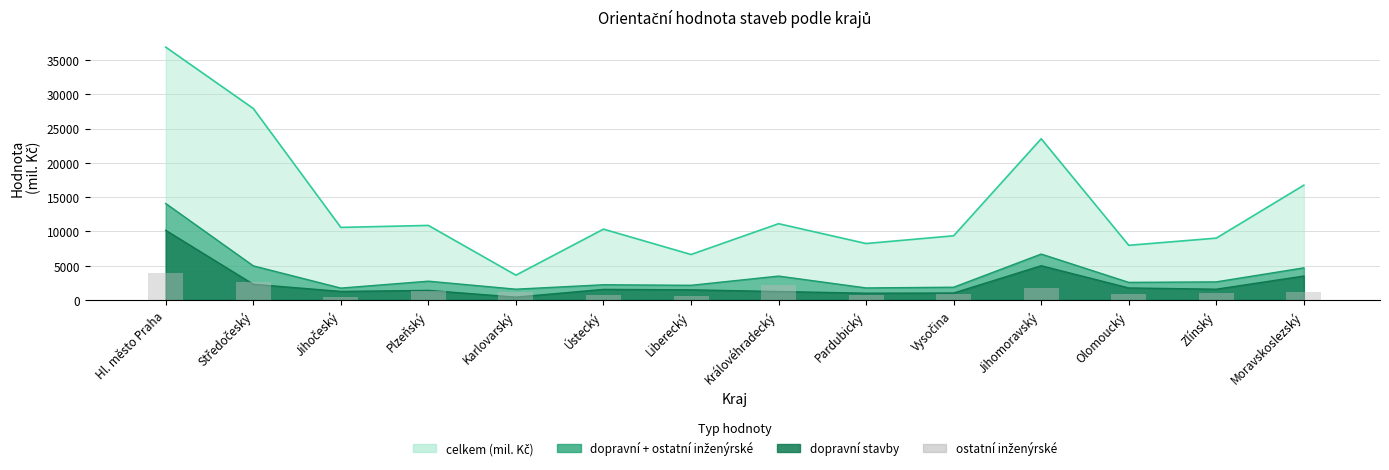

The chart shows a value of 328 at Vysočina. True or false?

False